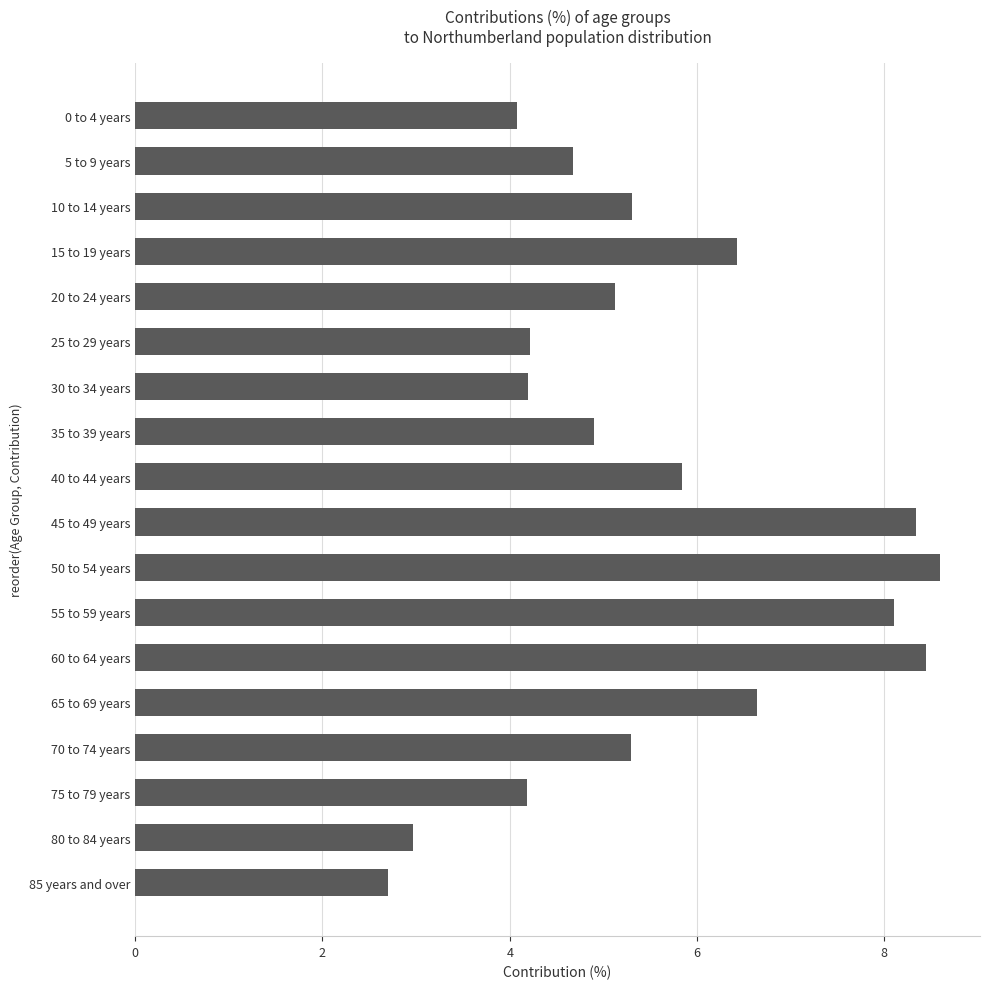

Reading top to bottom, extract all data points from this chart.

4.1	4.7	5.3	6.4	5.1	4.2	4.2	4.9	5.8	8.3	8.6	8.1	8.4	6.6	5.3	4.2	3.0	2.7